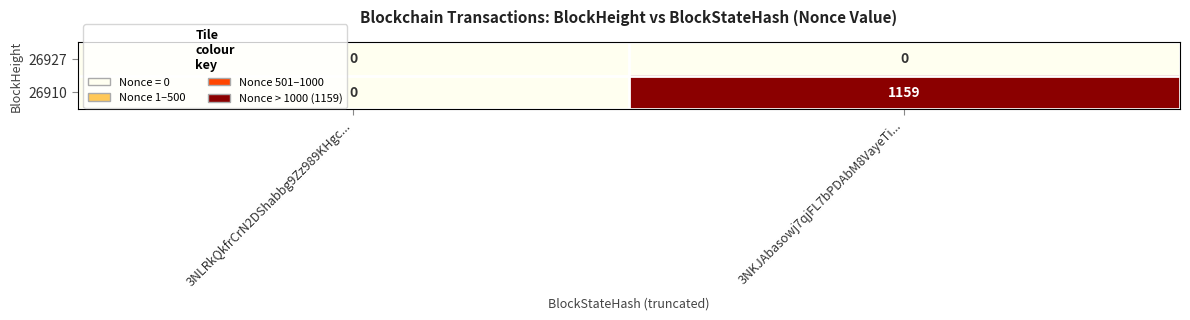

At 3NKJAbasowj7qjFL7bPDAbM8VayeTi..., list the series in order from smallest to largest.

26927, 26910